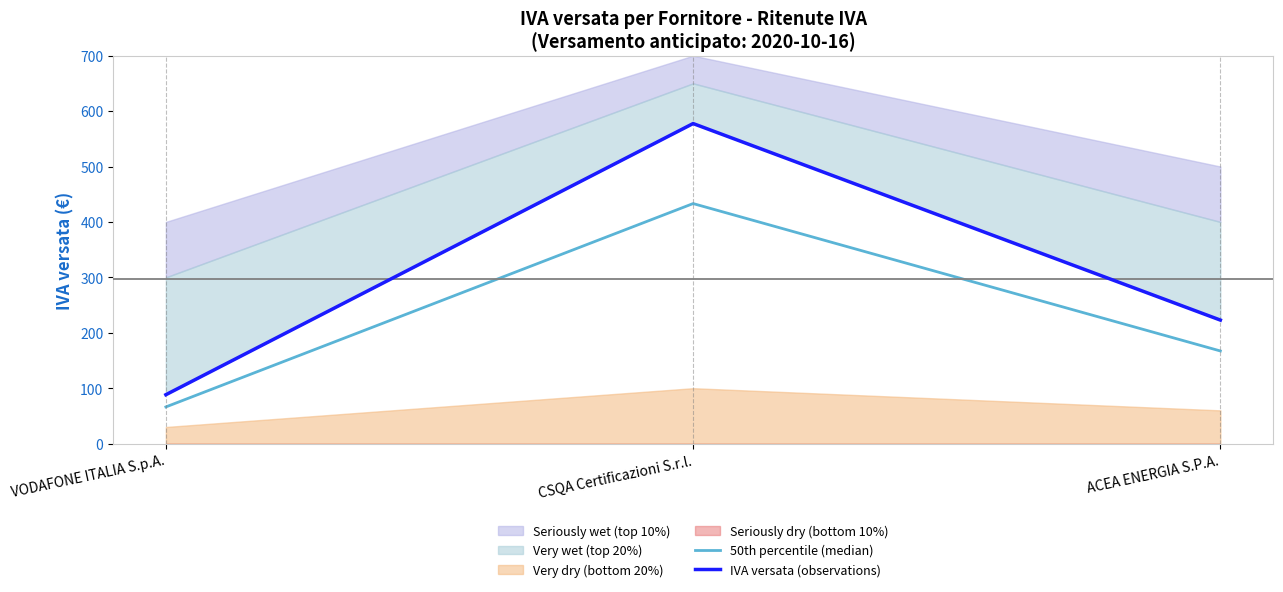

List the labels in order of 50th percentile (median) value, largest first.

CSQA Certificazioni S.r.l., ACEA ENERGIA S.P.A., VODAFONE ITALIA S.p.A.